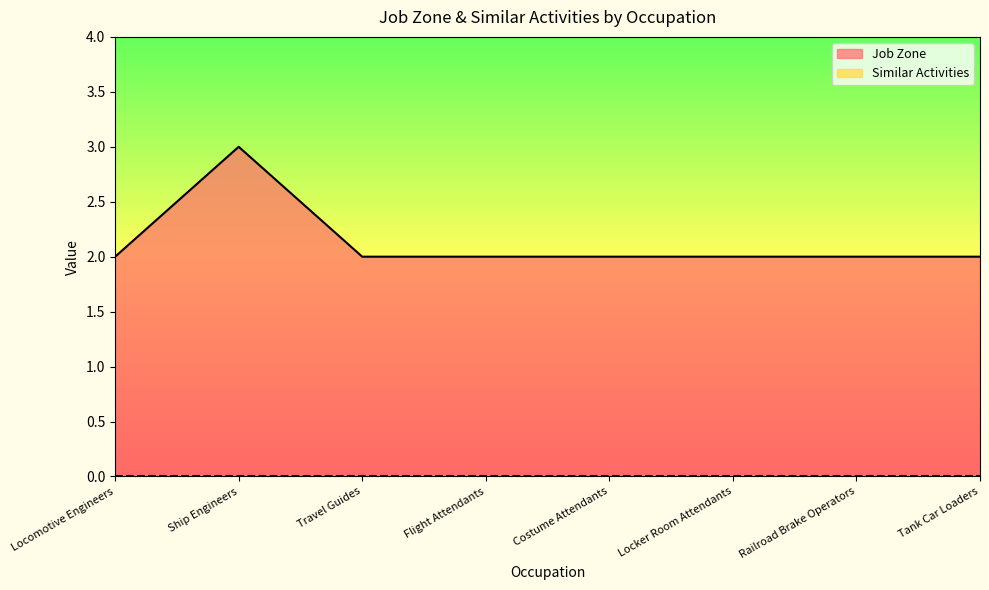

Does the chart display data point markers on the line(s)?

No